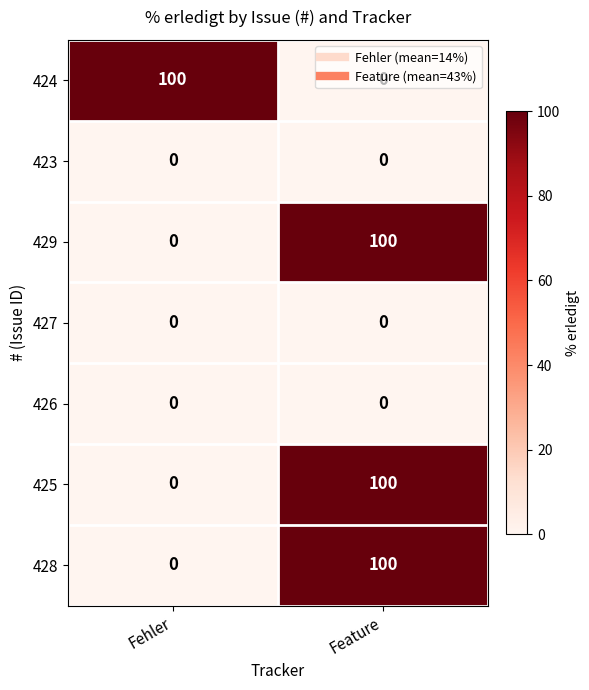

What is the greatest value displayed?

100